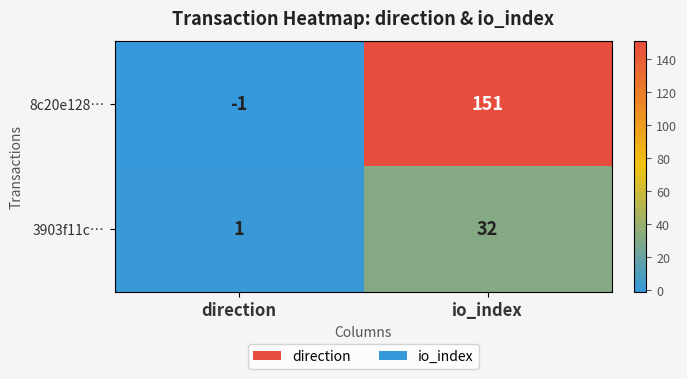

What is the average value of the 8c20e128… series?

75